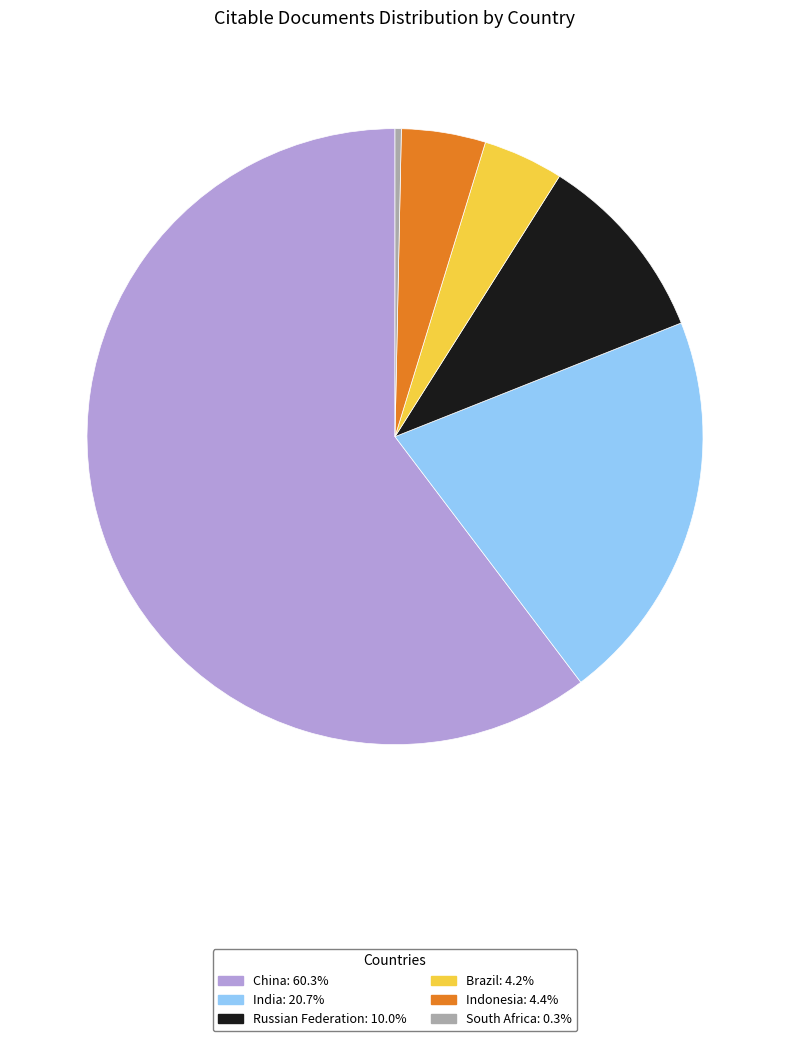

Is there any slice that represents more than half of the pie?

Yes